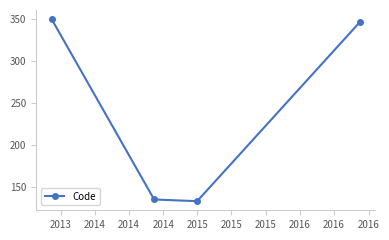

What is the value of the 3rd point from the left?

133